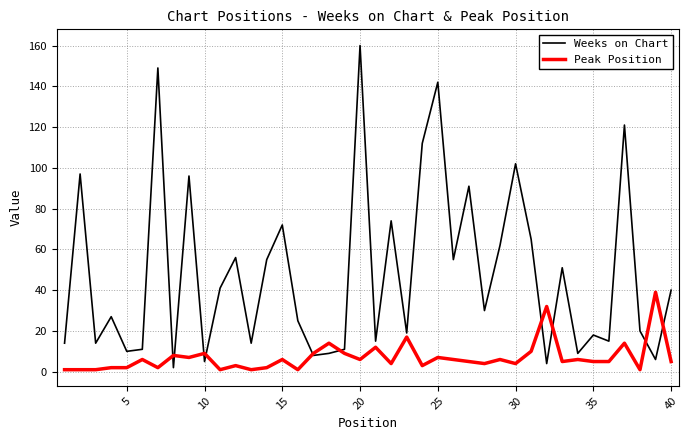

Which series has the widest spread of values?

Weeks on Chart